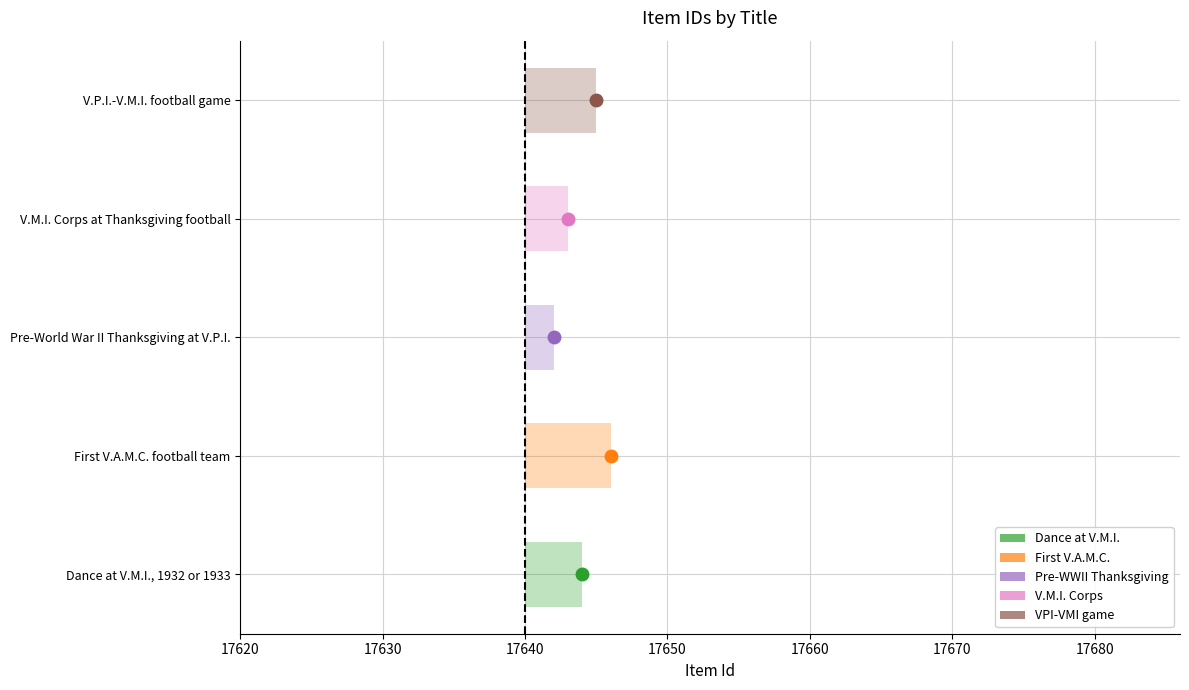

How many categories are shown in the chart?

5